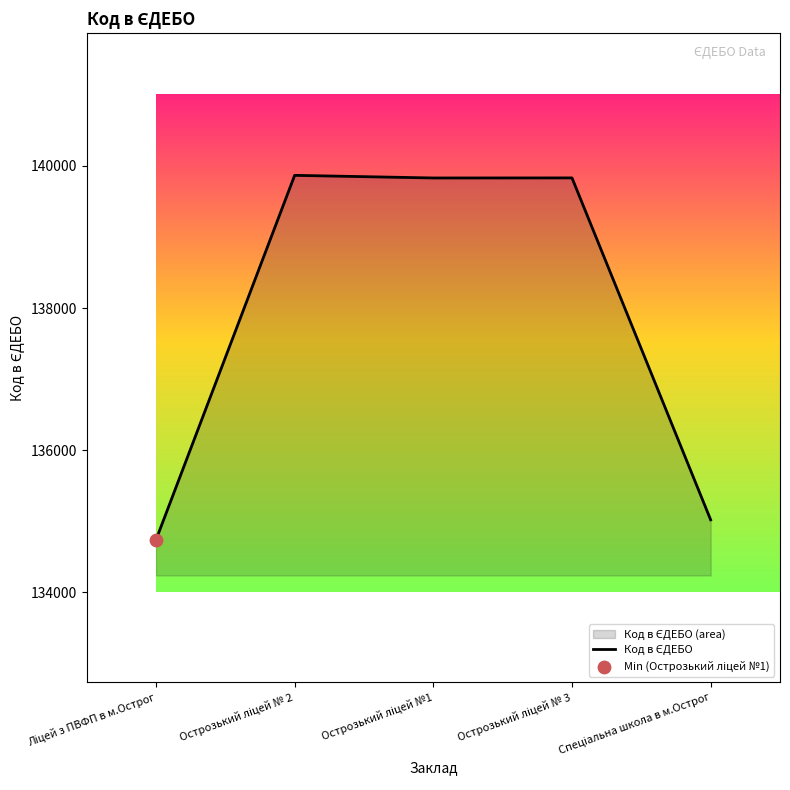

What is the change in value from Острозький ліцей № 3 to Спеціальна школа в м.Острог?

-4810